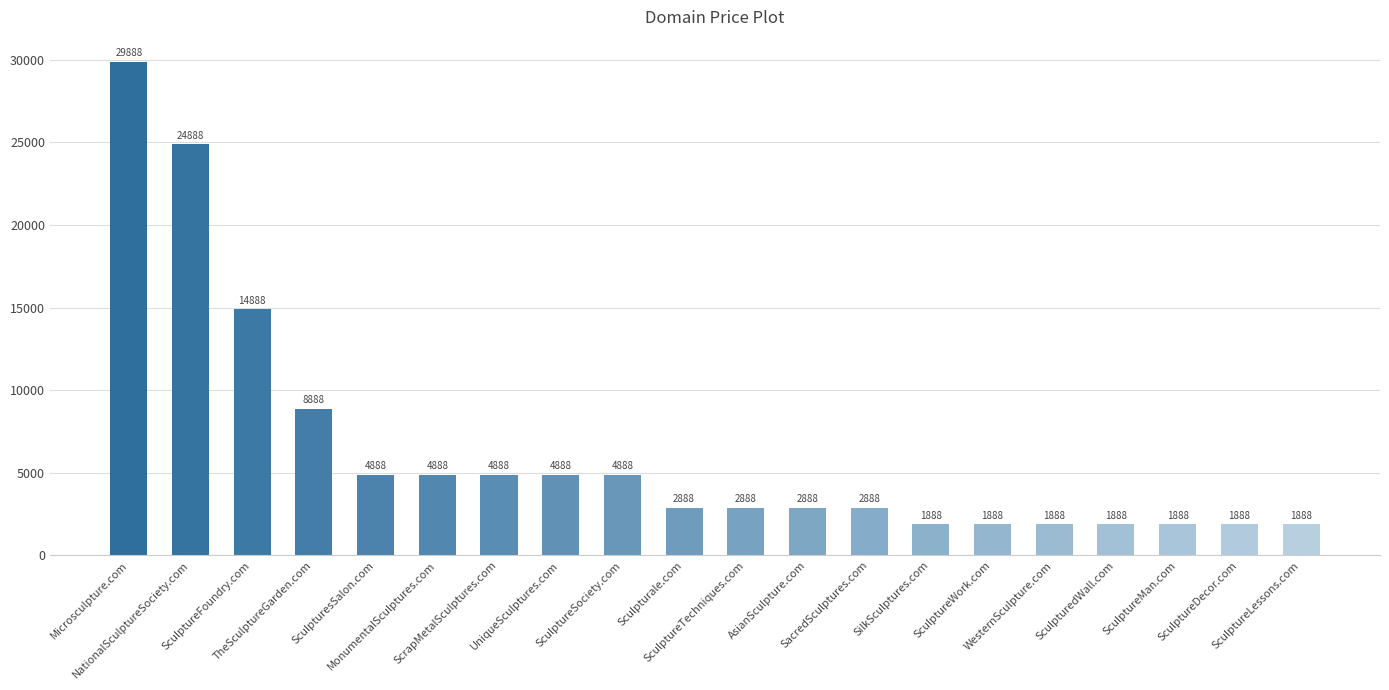

What is the change in value from NationalSculptureSociety.com to SculptureWork.com?

-23000